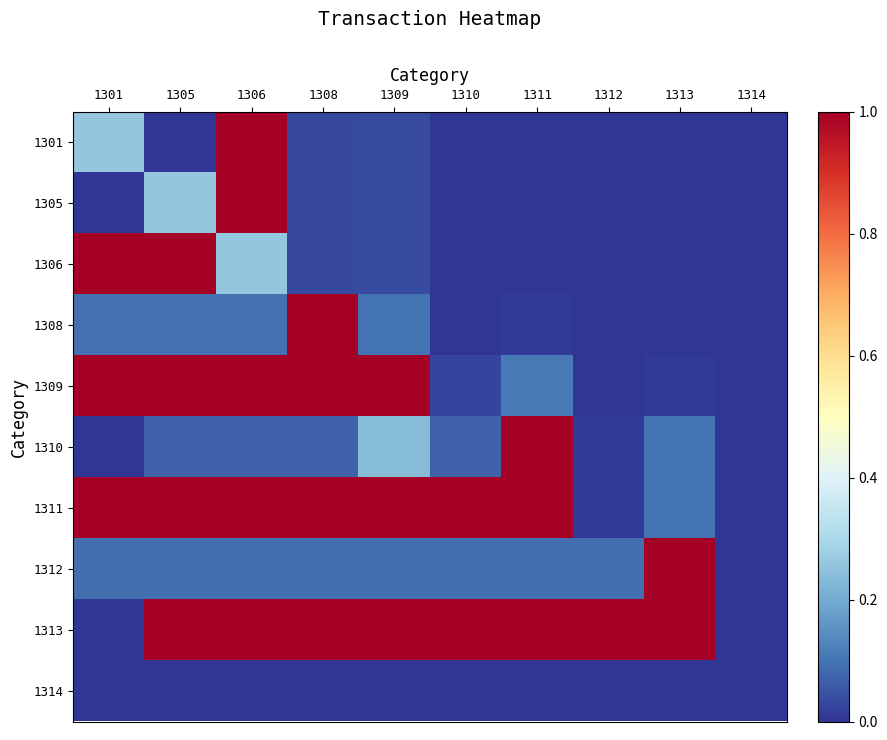

Reading left to right, transcribe all the data shown in this chart.

1301: 1301=0.3	1305=0.0	1306=1.0	1308=0.0	1309=0.0	1310=0.0	1311=0.0	1312=0.0	1313=0.0	1314=0.0
1305: 1301=0.0	1305=0.3	1306=1.0	1308=0.0	1309=0.0	1310=0.0	1311=0.0	1312=0.0	1313=0.0	1314=0.0
1306: 1301=1.0	1305=1.0	1306=0.3	1308=0.0	1309=0.0	1310=0.0	1311=0.0	1312=0.0	1313=0.0	1314=0.0
1308: 1301=0.1	1305=0.1	1306=0.1	1308=1.0	1309=0.1	1310=0.0	1311=0.0	1312=0.0	1313=0.0	1314=0.0
1309: 1301=1.0	1305=1.0	1306=1.0	1308=1.0	1309=1.0	1310=0.0	1311=0.1	1312=0.0	1313=0.0	1314=0.0
1310: 1301=0.0	1305=0.1	1306=0.1	1308=0.1	1309=0.2	1310=0.1	1311=1.0	1312=0.0	1313=0.1	1314=0.0
1311: 1301=1.0	1305=1.0	1306=1.0	1308=1.0	1309=1.0	1310=1.0	1311=1.0	1312=0.0	1313=0.1	1314=0.0
1312: 1301=0.1	1305=0.1	1306=0.1	1308=0.1	1309=0.1	1310=0.1	1311=0.1	1312=0.1	1313=1.0	1314=0.0
1313: 1301=0.0	1305=1.0	1306=1.0	1308=1.0	1309=1.0	1310=1.0	1311=1.0	1312=1.0	1313=1.0	1314=0.0
1314: 1301=0.0	1305=0.0	1306=0.0	1308=0.0	1309=0.0	1310=0.0	1311=0.0	1312=0.0	1313=0.0	1314=0.0